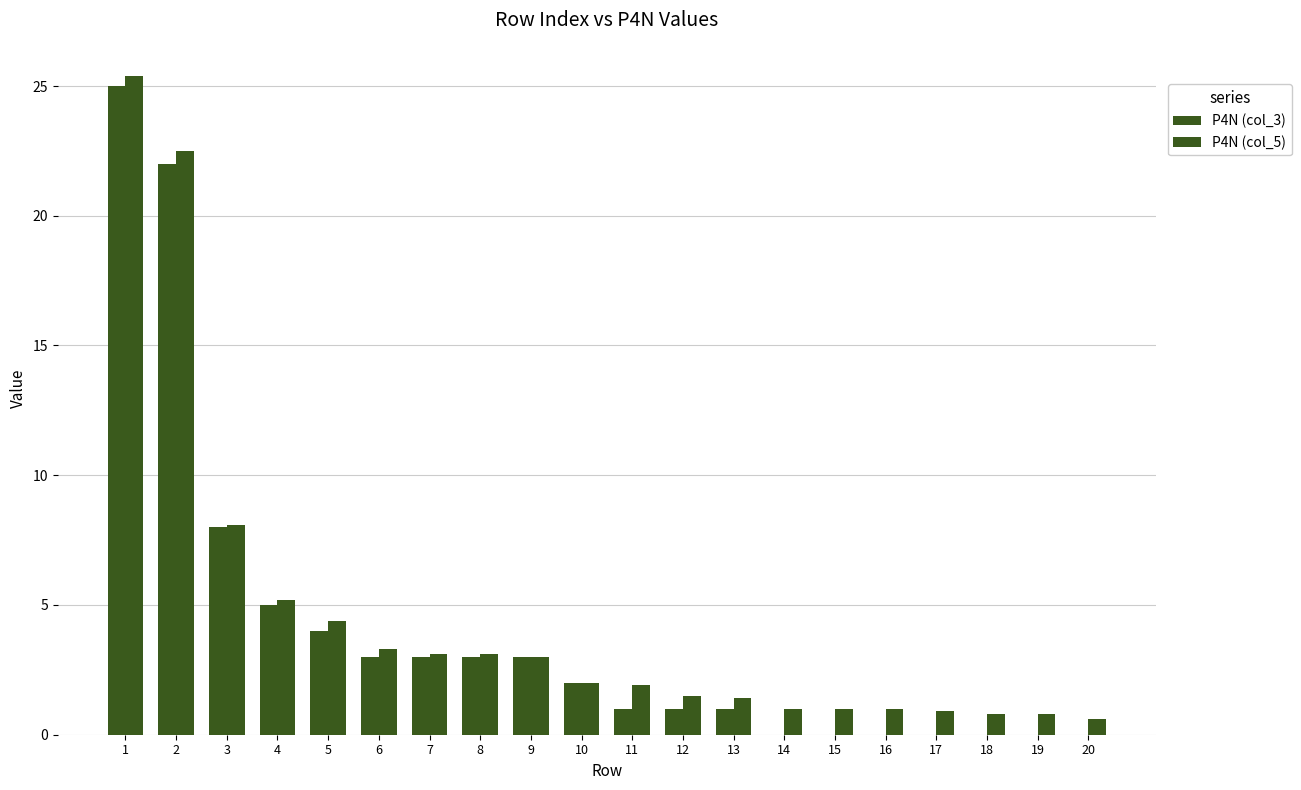

Count the number of categories in the chart.

20